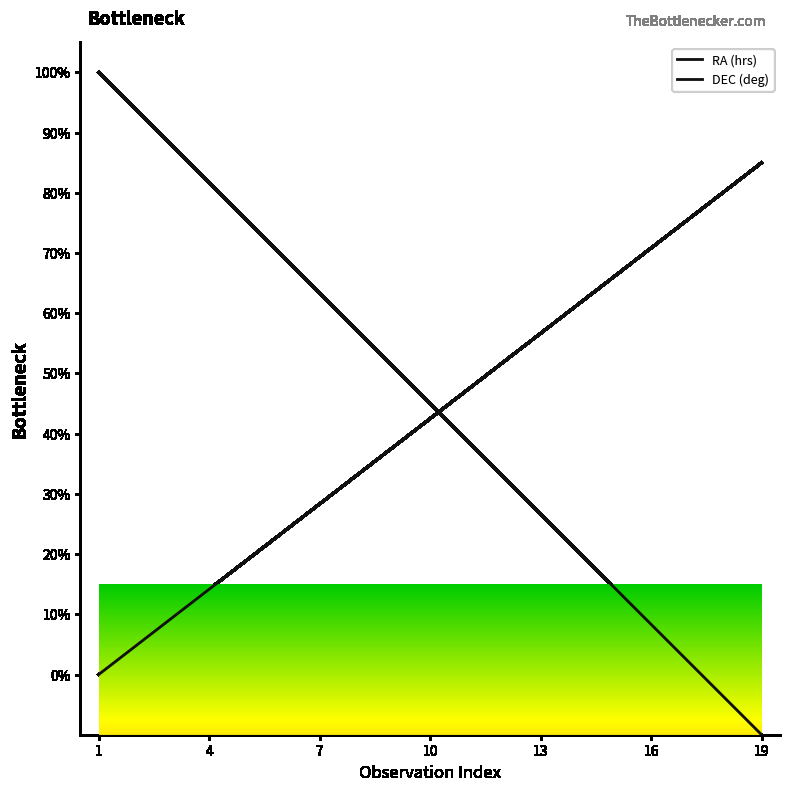

After their last crossing, which series has the higher values: DEC (deg) or RA (hrs)?

DEC (deg)